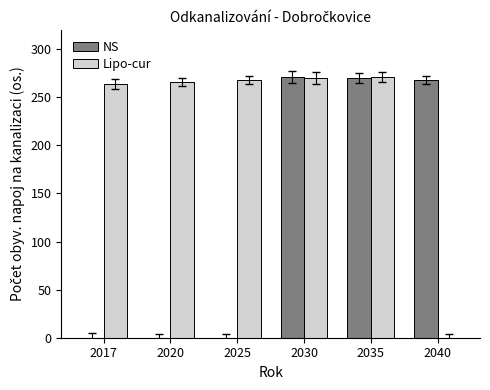

The NS series shows 271 at 2030. True or false?

True